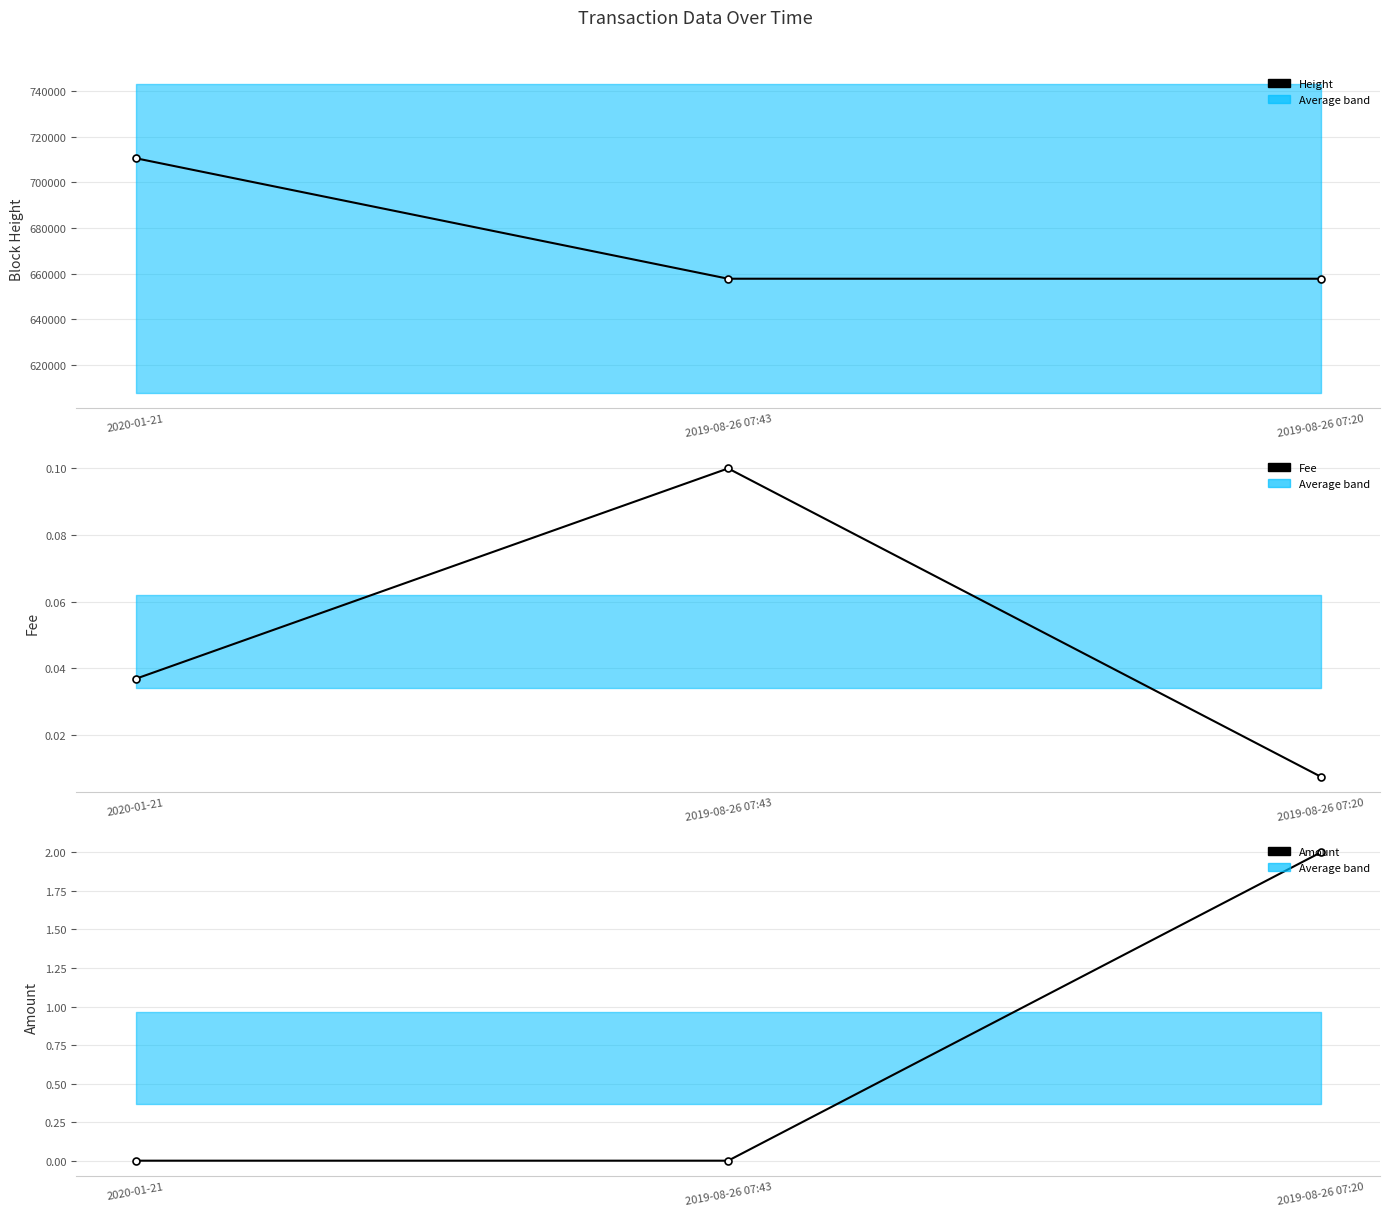

What is the average value of the Amount series?

0.7